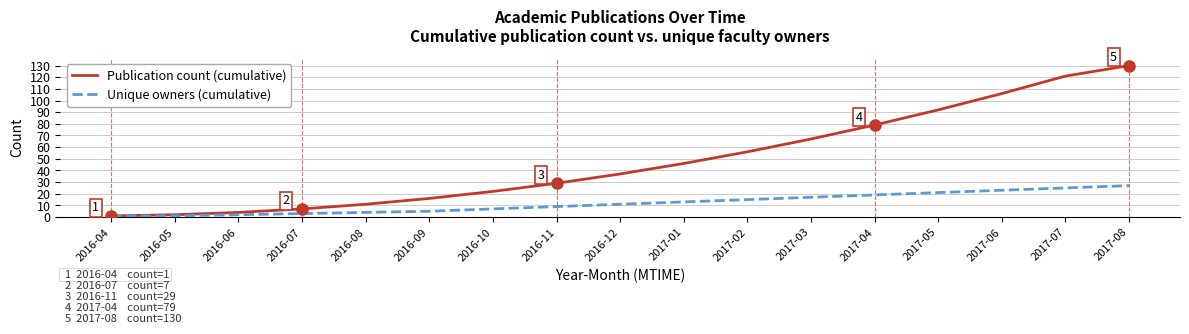

What is the spread (max minus min) of values at 2016-05?

1